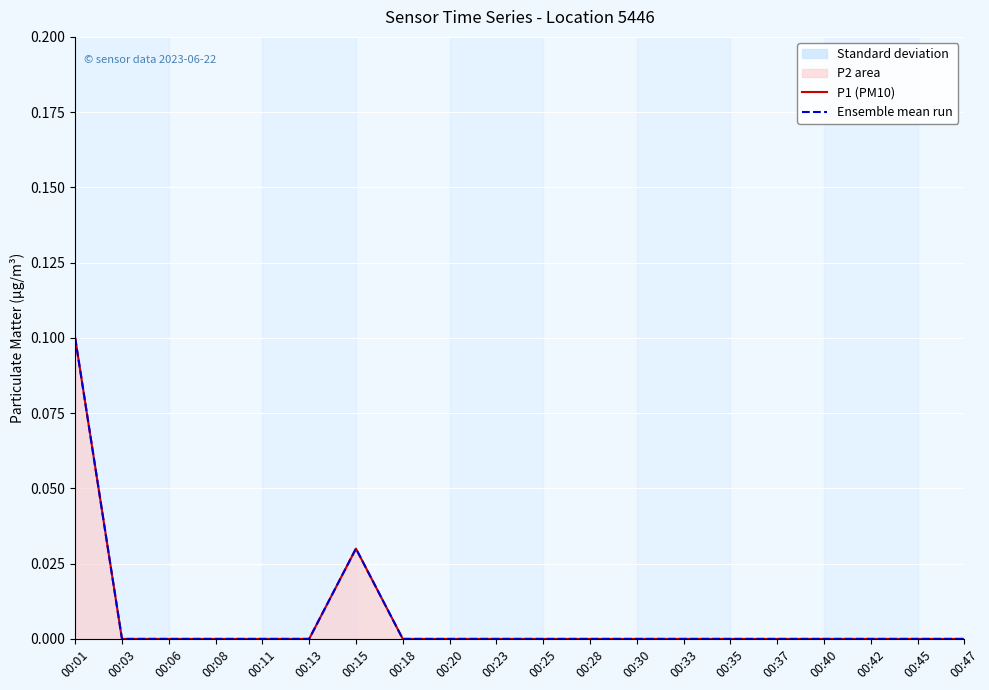

How many interior local peaks does the Ensemble mean run series have?

1